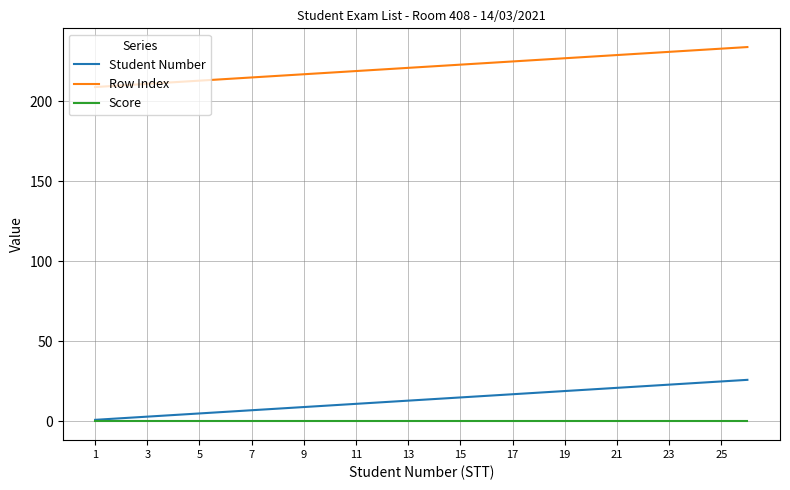

True or false: Row Index and Student Number cross at least once.

False